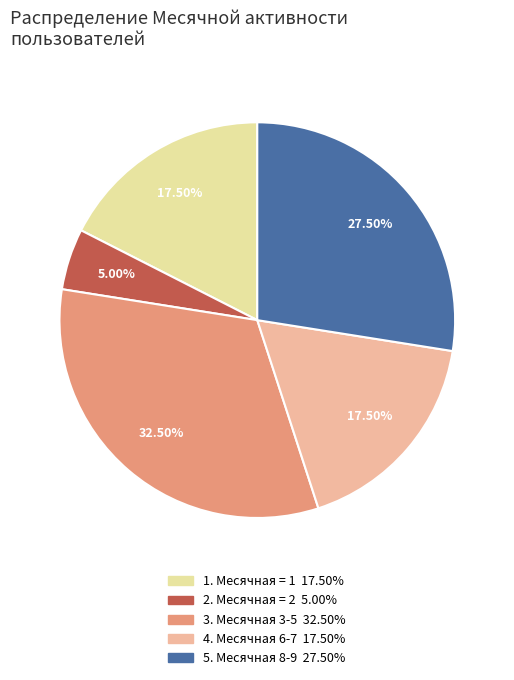

Does any single category account for the majority?

No